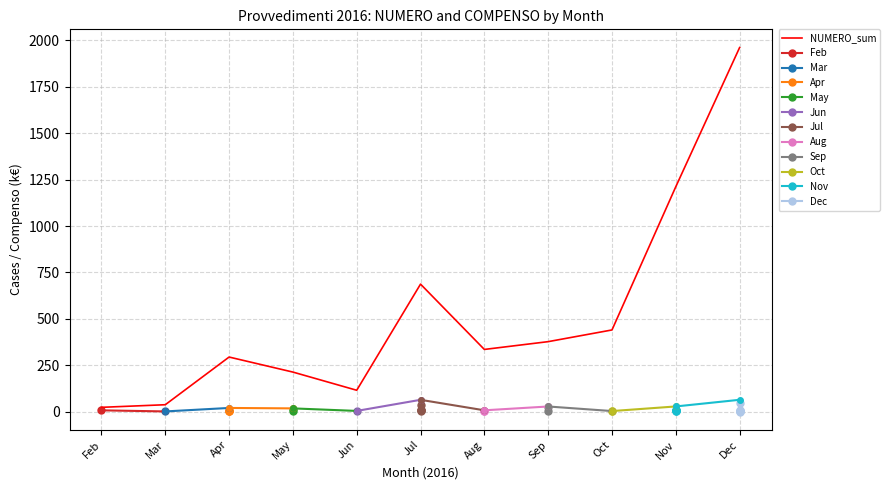

How many lines are shown in the chart?

1